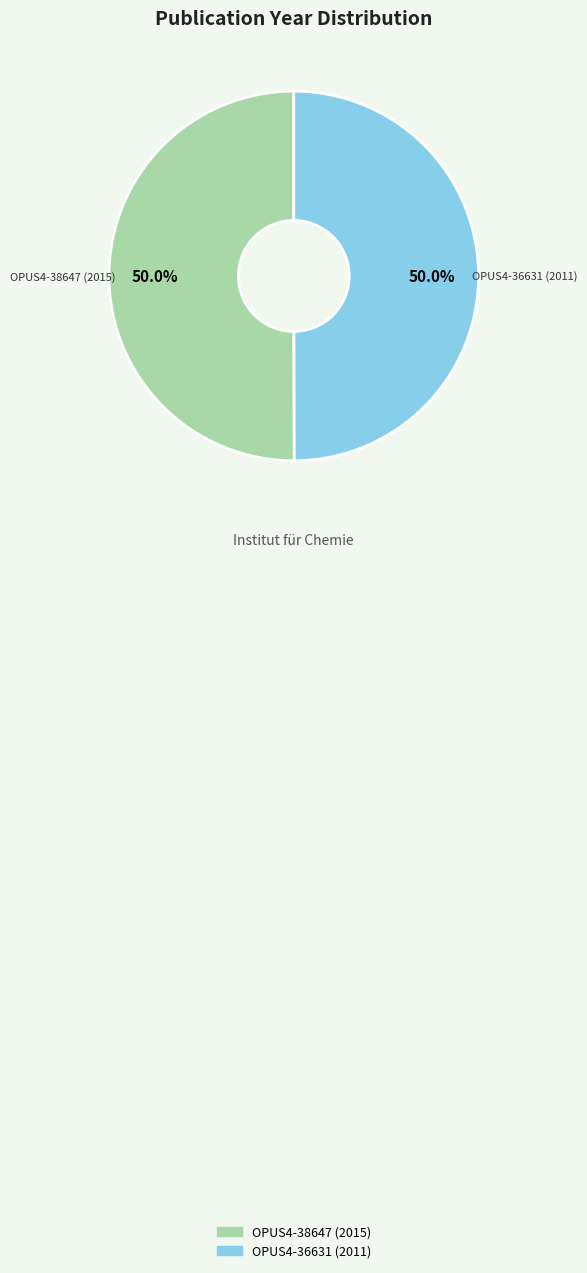

To the nearest percent, what percentage of the pie is OPUS4-38647 (2015)?

50%